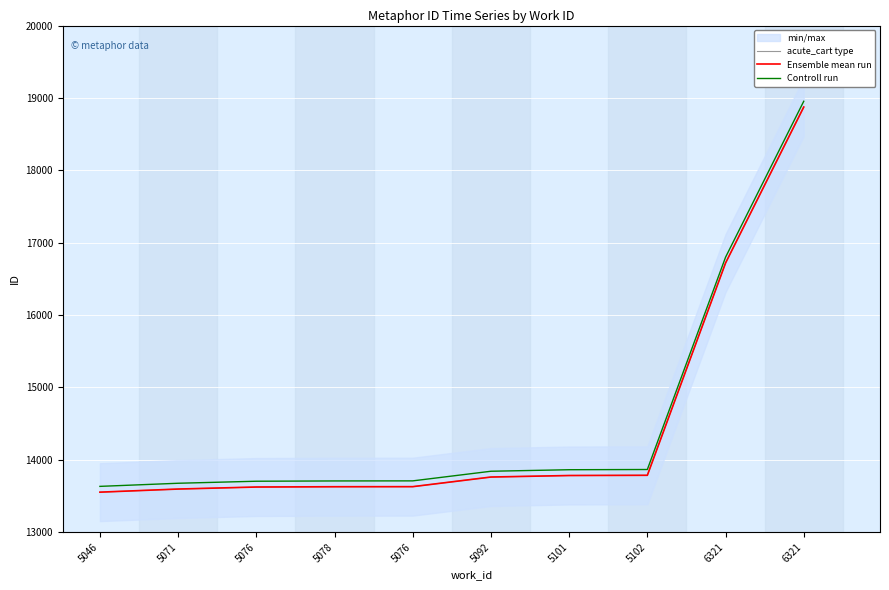

True or false: acute_cart type and Ensemble mean run cross at least once.

False